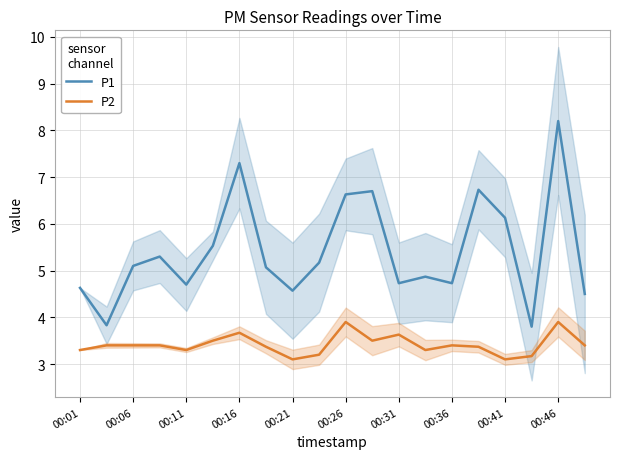

Where is P1 nearest to the value 6?

00:41